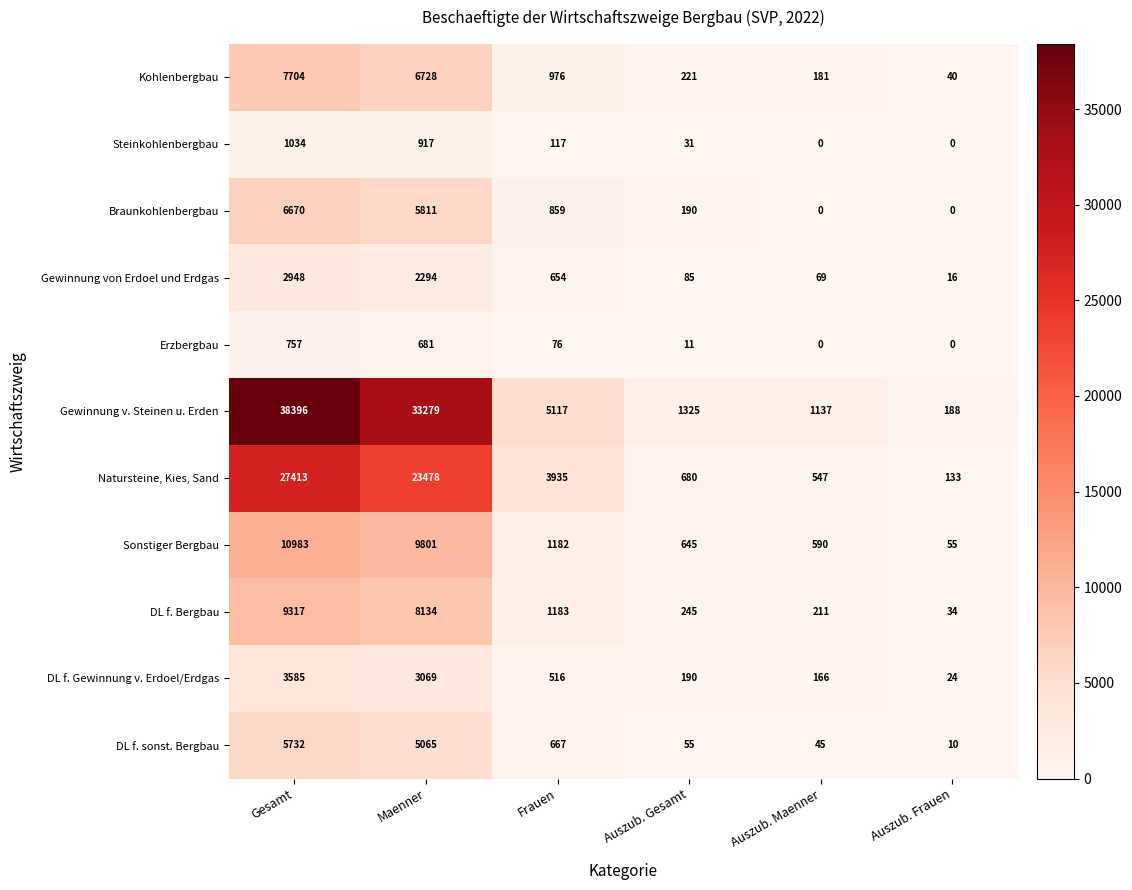

True or false: Erzbergbau has a value of 0 at Auszub. Maenner.

True